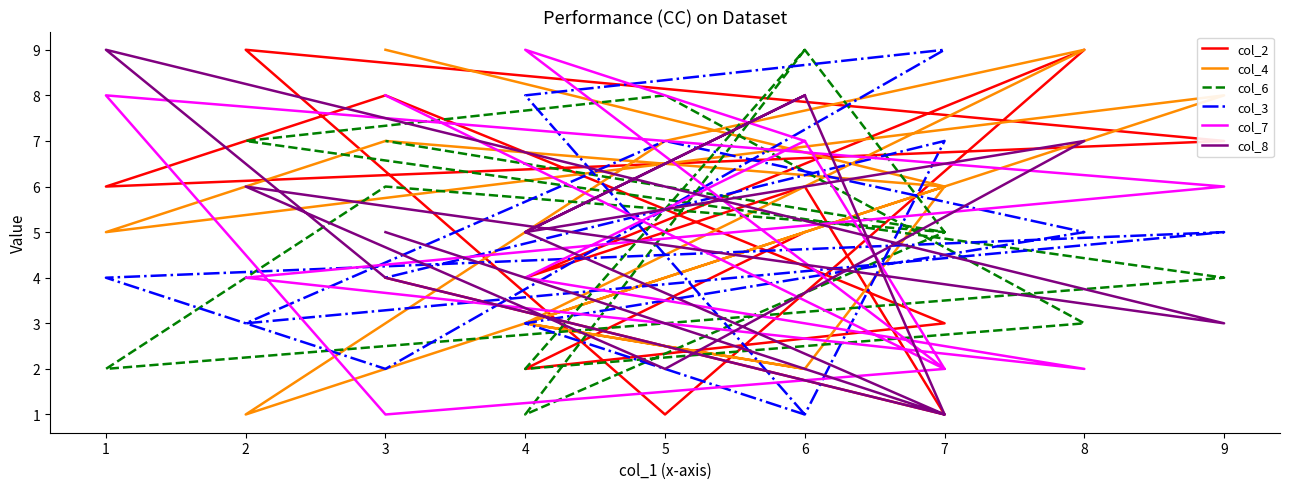

How many series are shown in this chart?

6